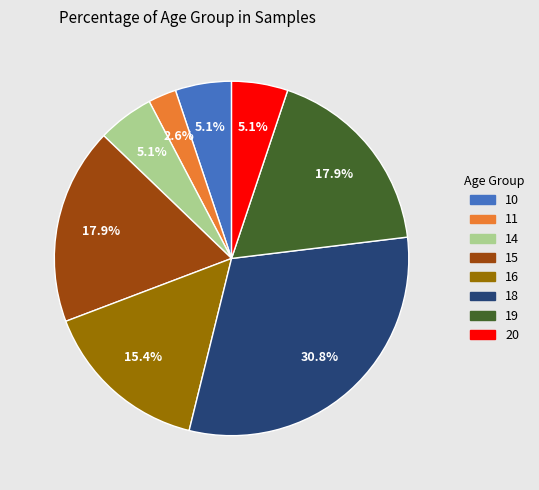

Does any single category account for the majority?

No